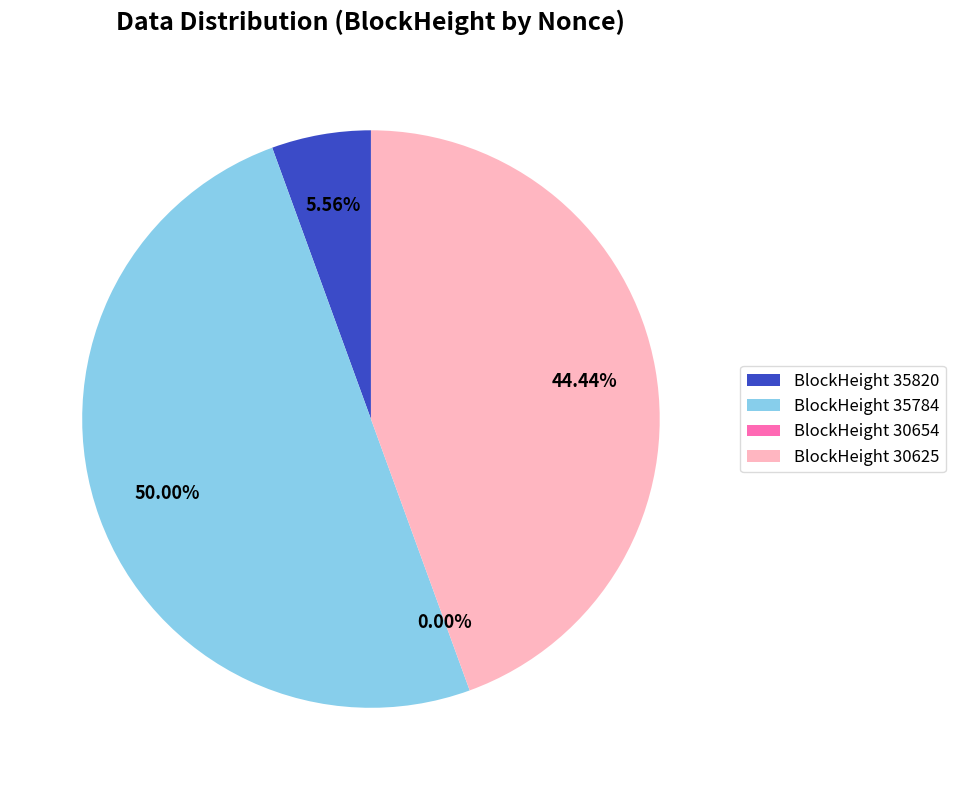

Which slice is the smallest?

30654